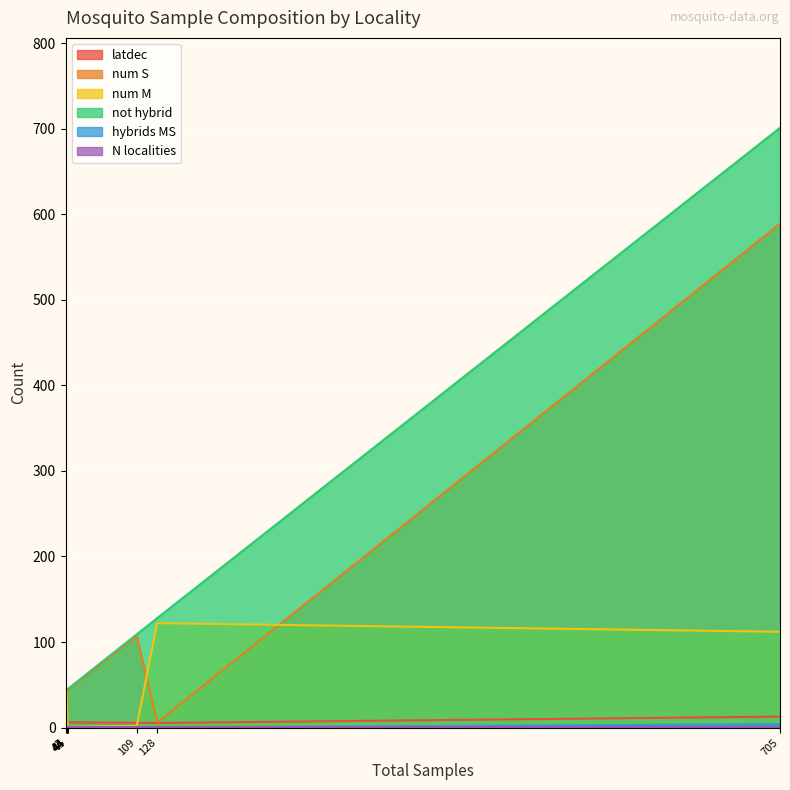

True or false: num M has more than 2 interior local peaks.

True